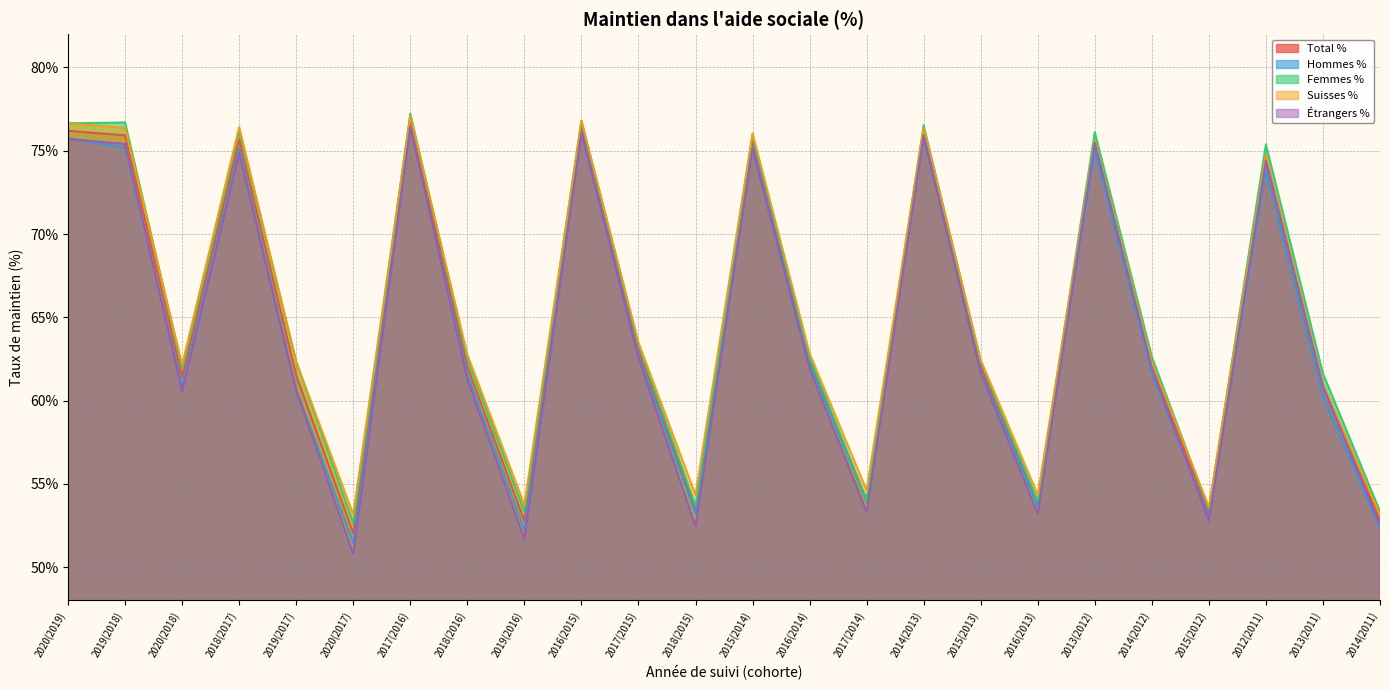

True or false: Hommes % has a value of 72.9 at 2016(2013).

False